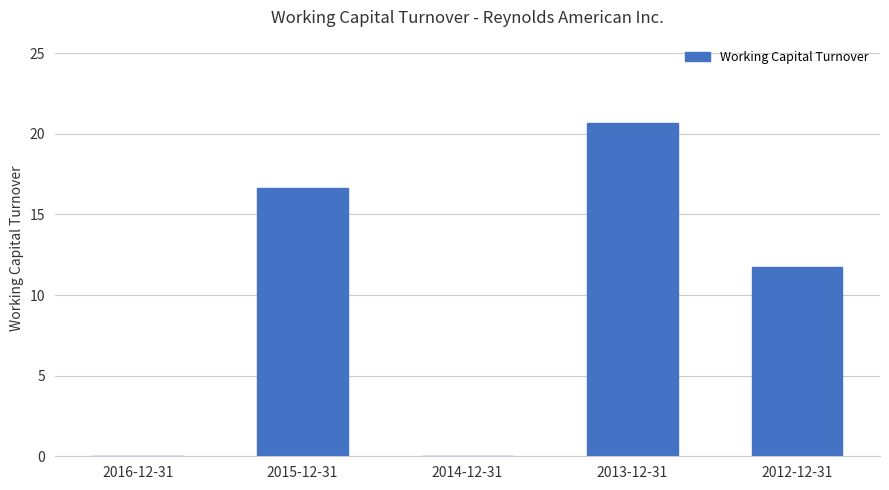

Which category has the highest value across all series?

2013-12-31